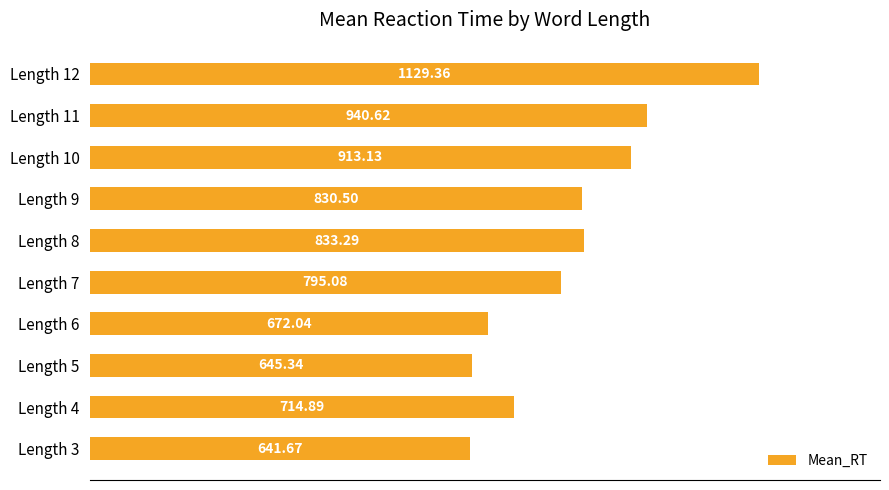

Rank the categories by value from highest to lowest.

Length 12, Length 11, Length 10, Length 8, Length 9, Length 7, Length 4, Length 6, Length 5, Length 3